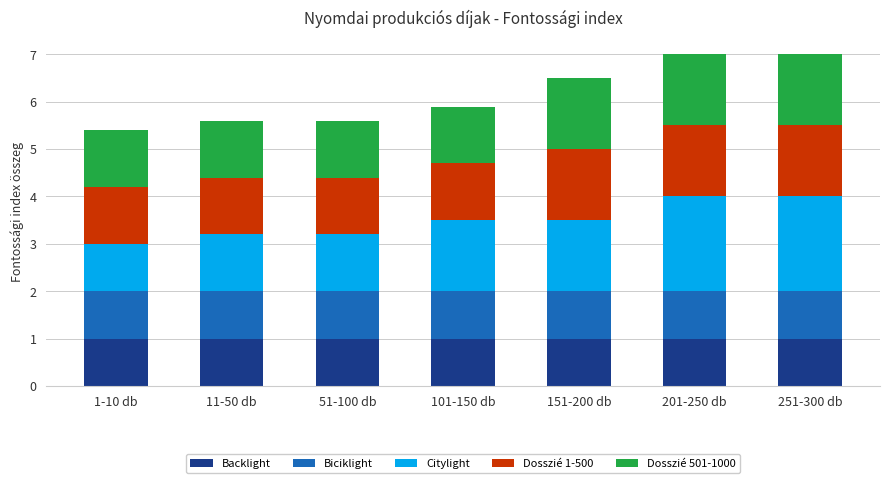

The Backlight series shows 1.0 at 201-250 db. True or false?

True